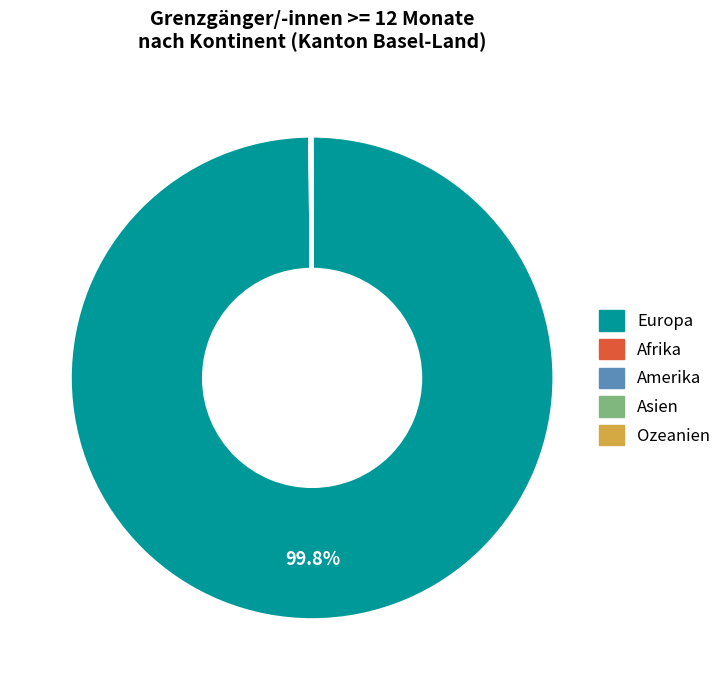

To the nearest percent, what is the difference between the largest and smallest slice percentages?

100%